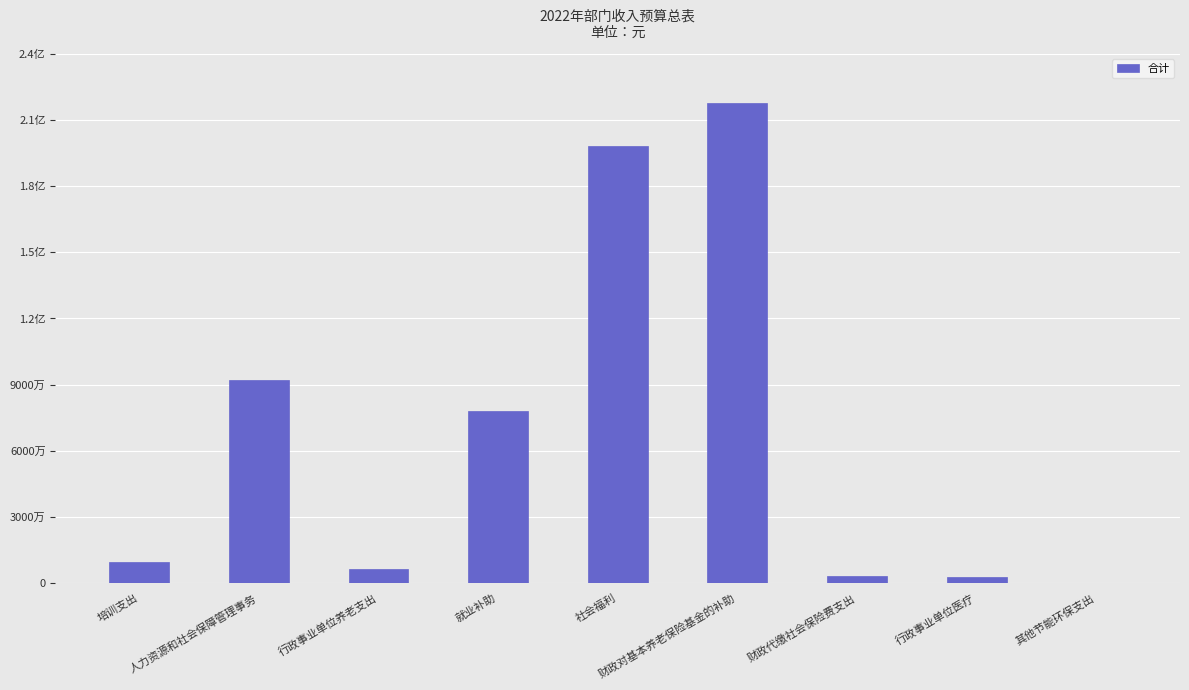

Reading left to right, what are all the values shown in this chart?

培训支出=9585000	人力资源和社会保障管理事务=92106700	行政事业单位养老支出=6227400	就业补助=78097500	社会福利=198000000	财政对基本养老保险基金的补助=217800000	财政代缴社会保险费支出=3000000	行政事业单位医疗=2569200	其他节能环保支出=2800